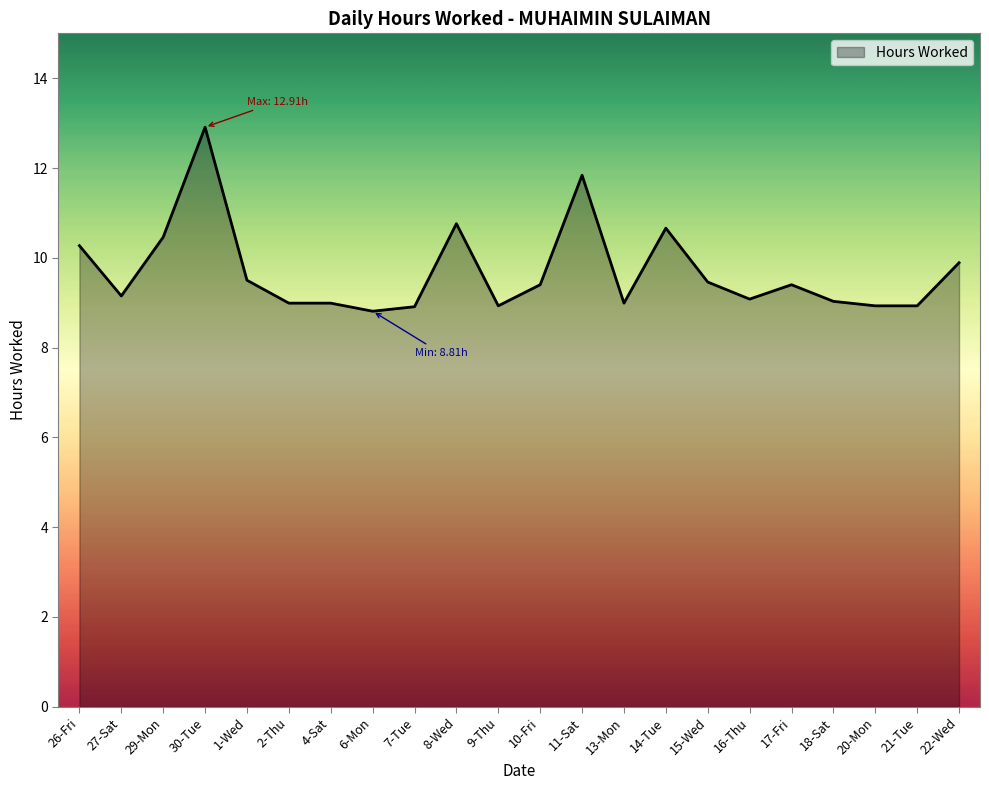

At which category does the data reach its first local peak?

30-Tue